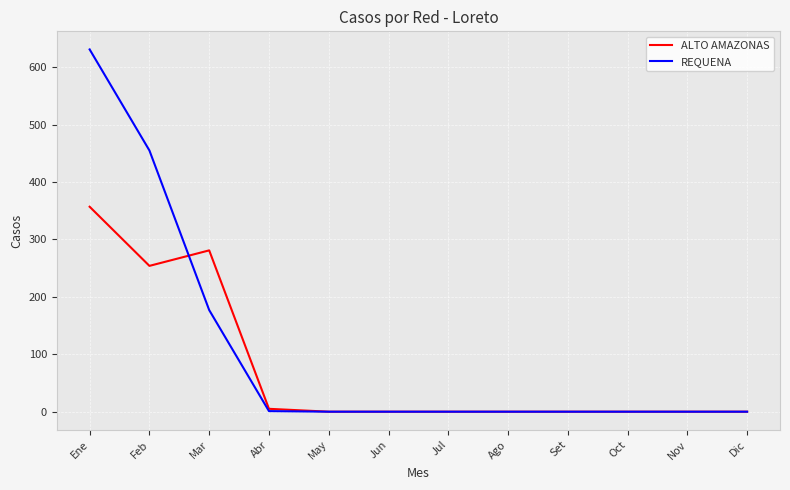

Between Ene and Set, which series saw the biggest shift?

REQUENA